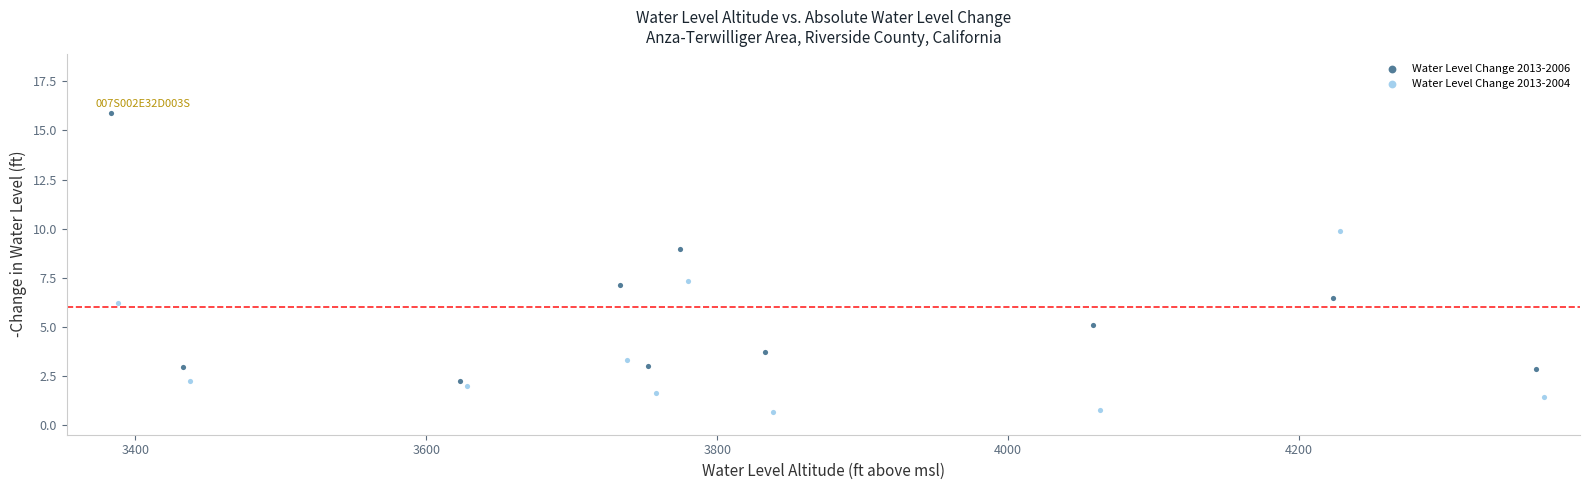

Which series has the largest Y range (max minus min)?

Water Level Change 2013-2006